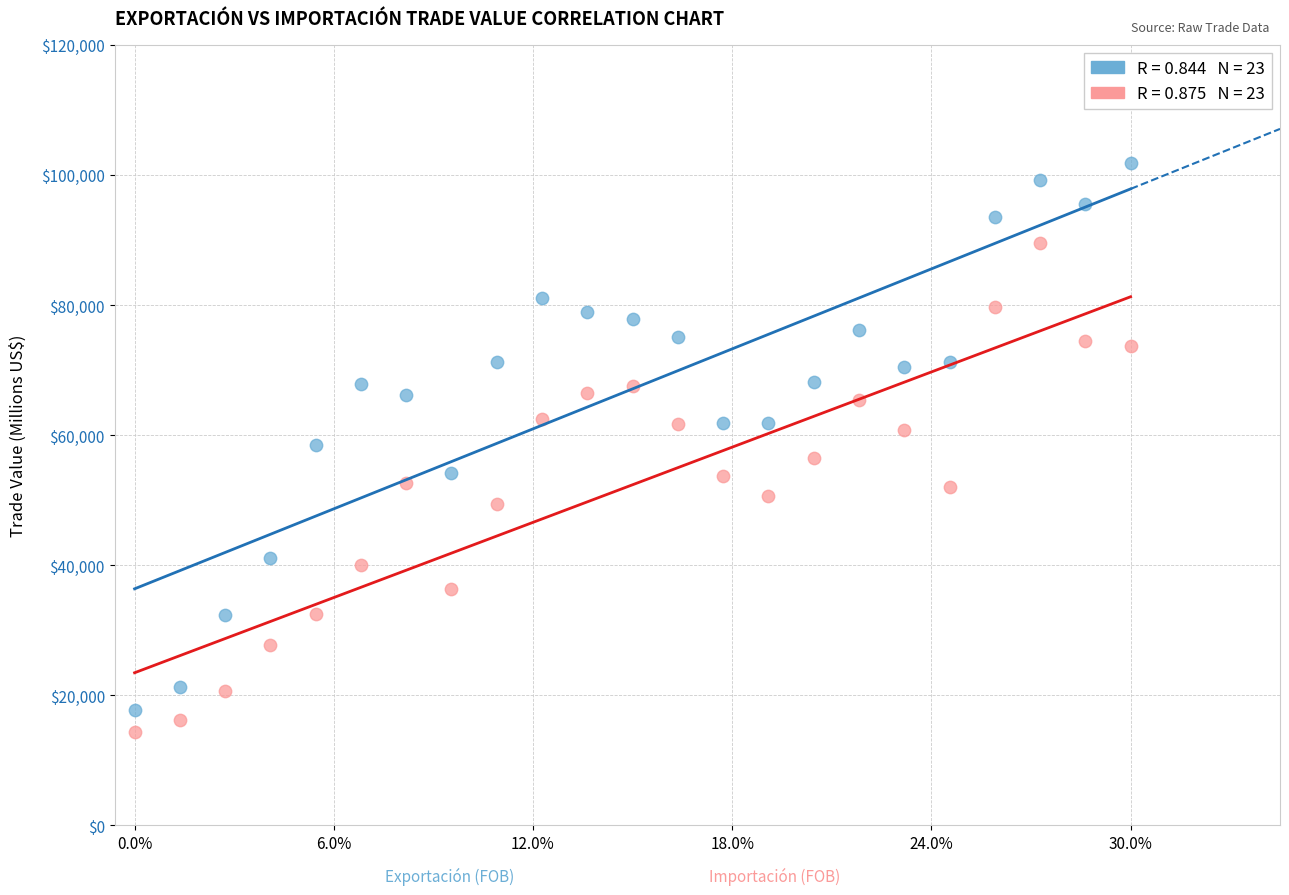

Across all data points, what is the range of Y values (max minus min)?

87450.3